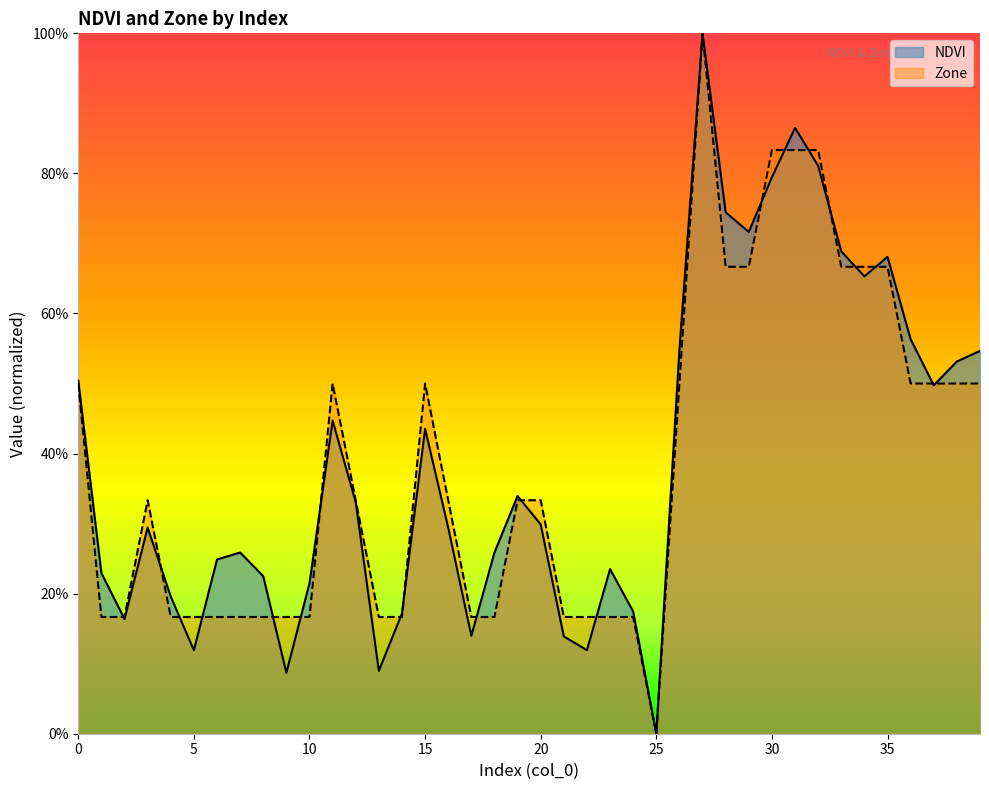

What is the value of the Zone point at the 30th from the left?

0.7